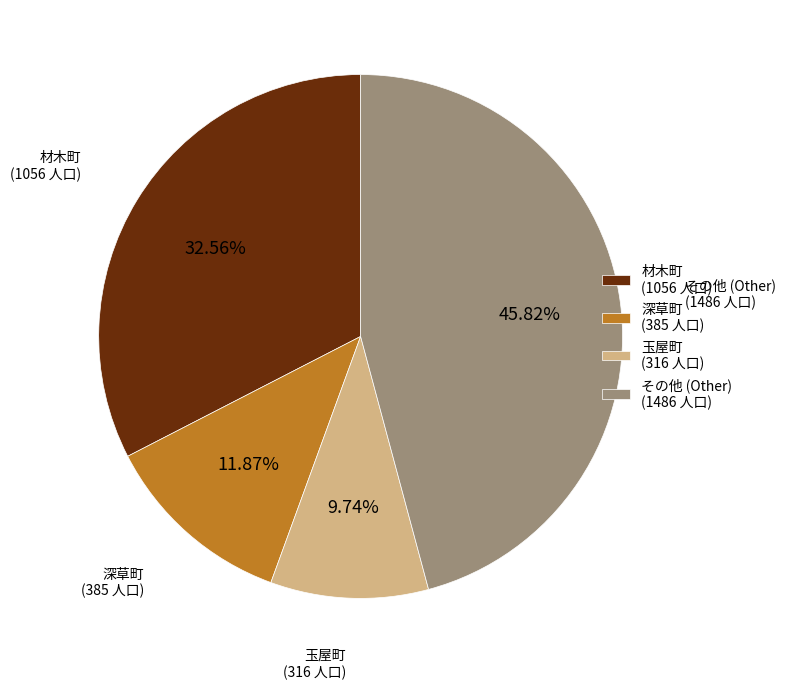

Rank the categories by value from highest to lowest.

その他 (Other) (1486 人口), 材木町 (1056 人口), 深草町 (385 人口), 玉屋町 (316 人口)